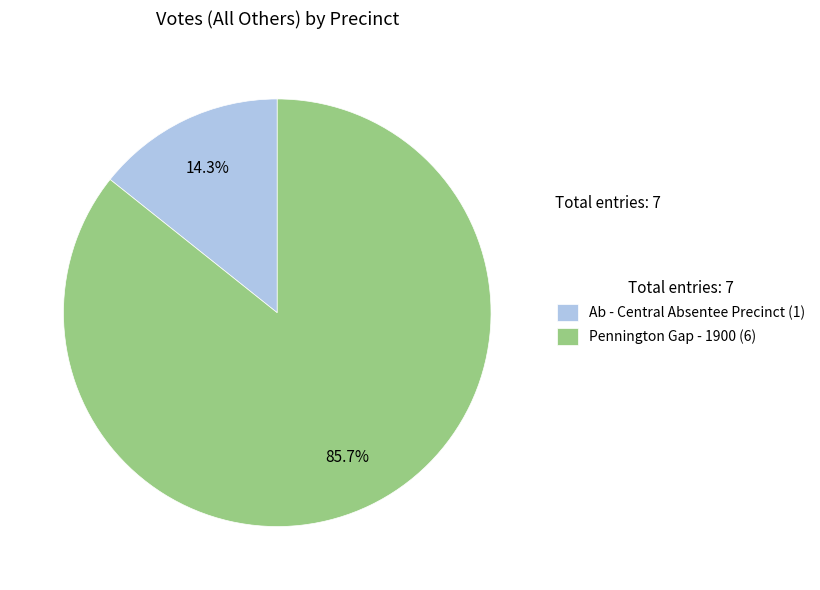

Count the number of slices in the pie.

2